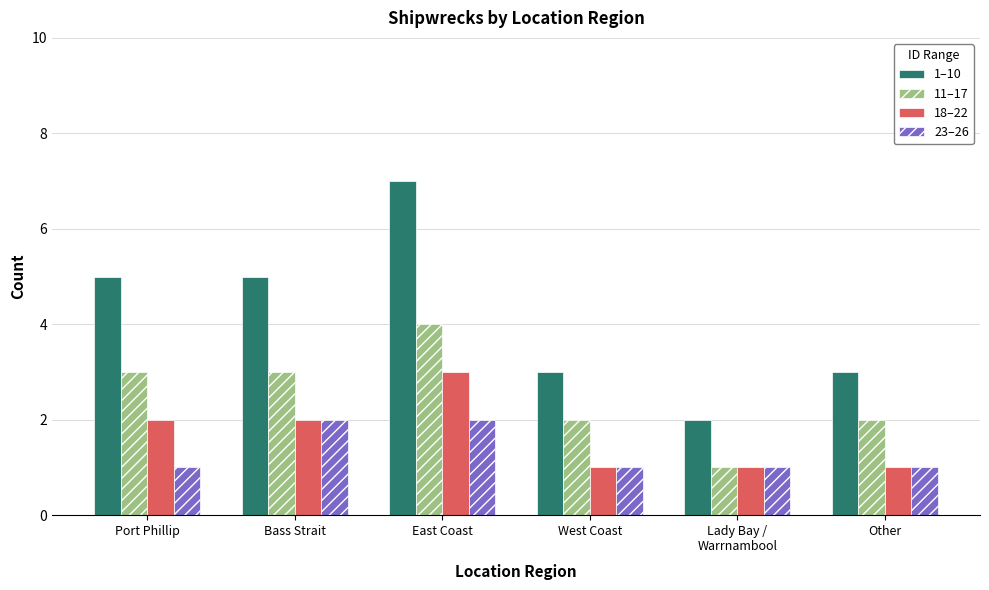

The value of 11–17 at East Coast is 4. True or false?

True